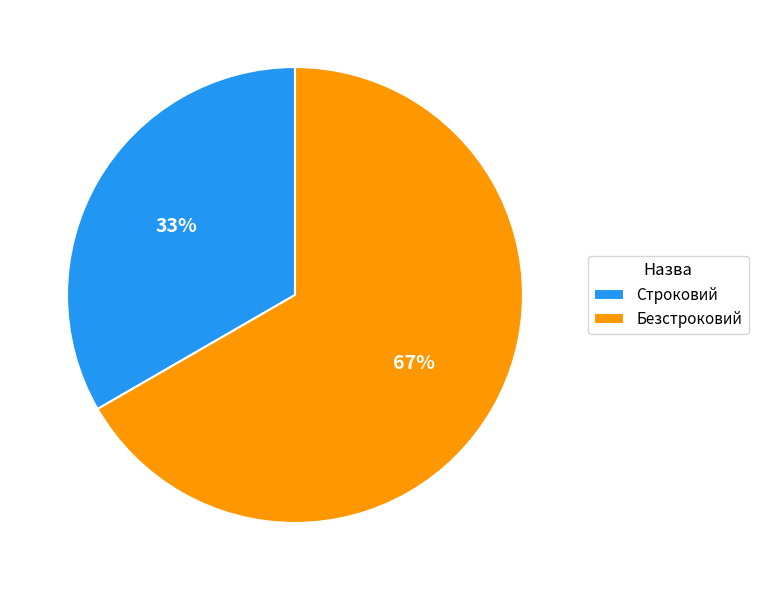

What percentage is the Безстроковий slice, to the nearest percent?

67%